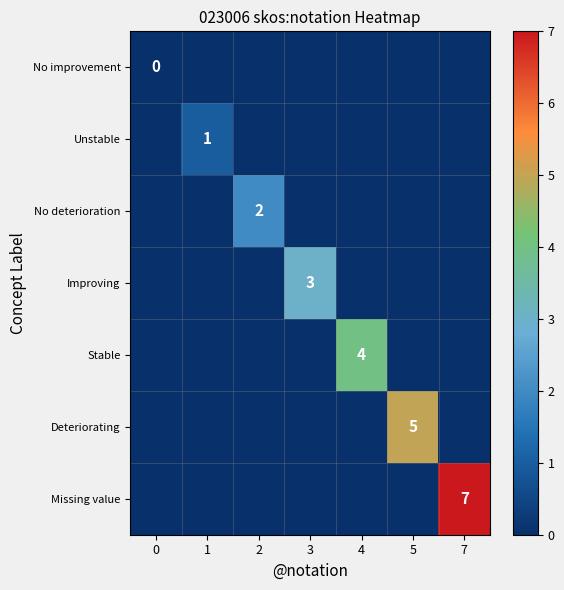

True or false: Deteriorating has a value of 2 at 5.

False